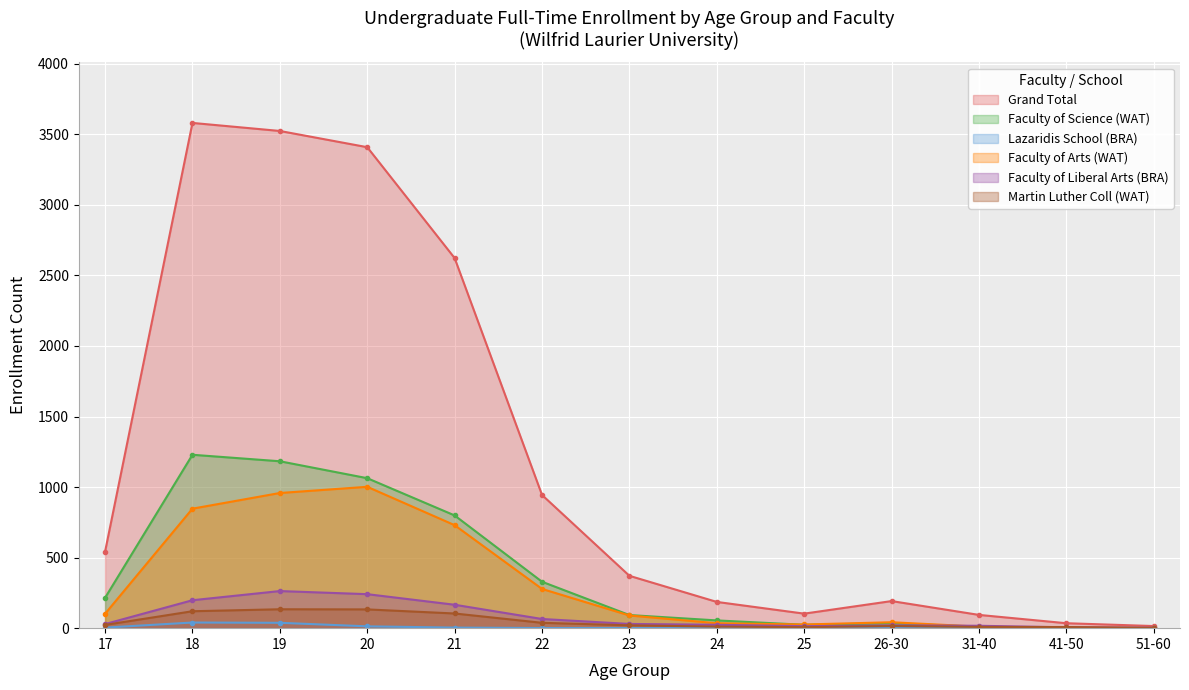

The Faculty of Arts (WAT) series shows 958 at 19. True or false?

True